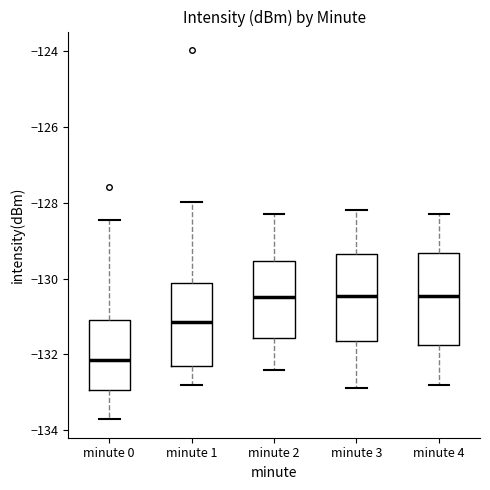

Reading left to right, read every box against the y-axis: the position of its median line, the range the box covers, and the ends of its whiskers. The values are not printed on the chart, so give them approximately, as read against the axis.

minute 0: median -132.2, box -133.0 to -131.0, whiskers -133.8 to -128.4
minute 1: median -131.2, box -132.2 to -130.2, whiskers -132.8 to -128.0
minute 2: median -130.4, box -131.6 to -129.6, whiskers -132.4 to -128.2
minute 3: median -130.4, box -131.6 to -129.4, whiskers -132.8 to -128.2
minute 4: median -130.4, box -131.8 to -129.4, whiskers -132.8 to -128.2